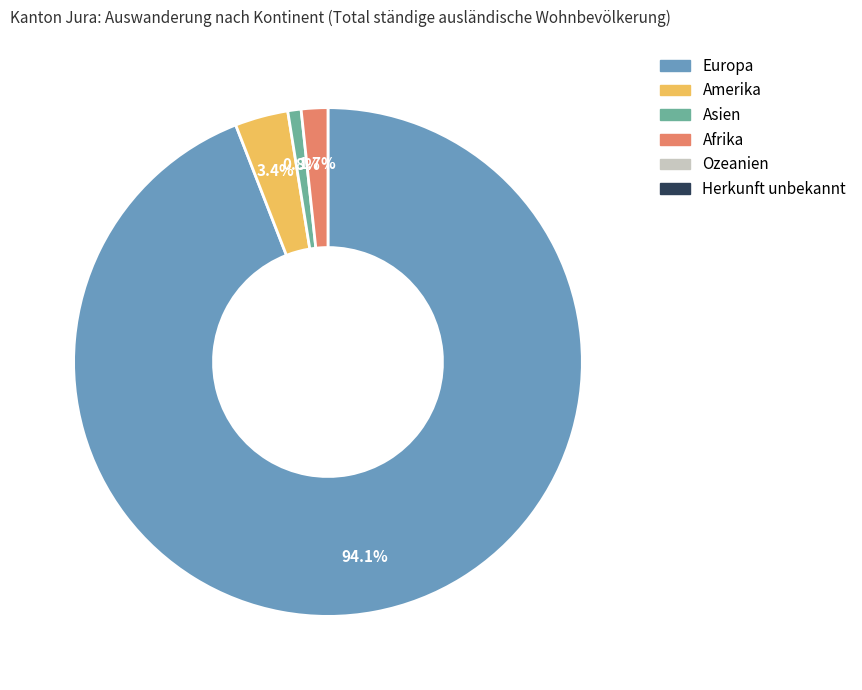

Does any single category account for the majority?

Yes